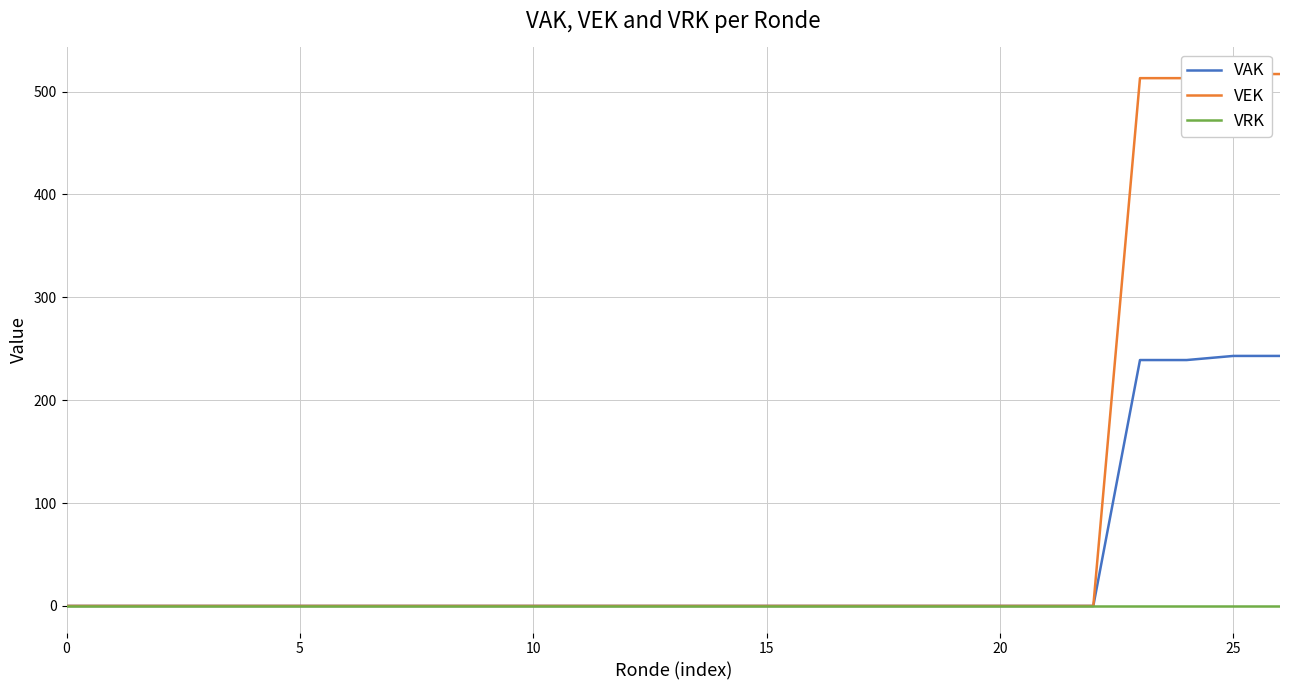

What is the highest value of the VAK series?

243